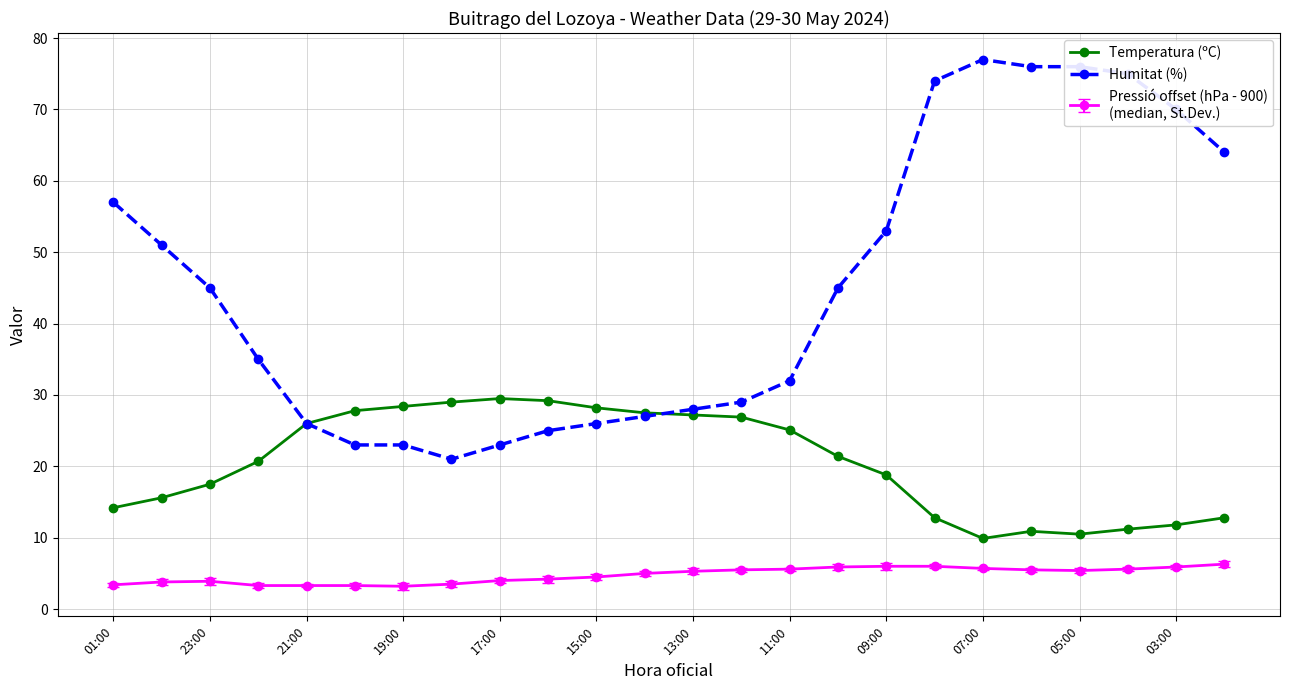

How many series are shown in this chart?

3